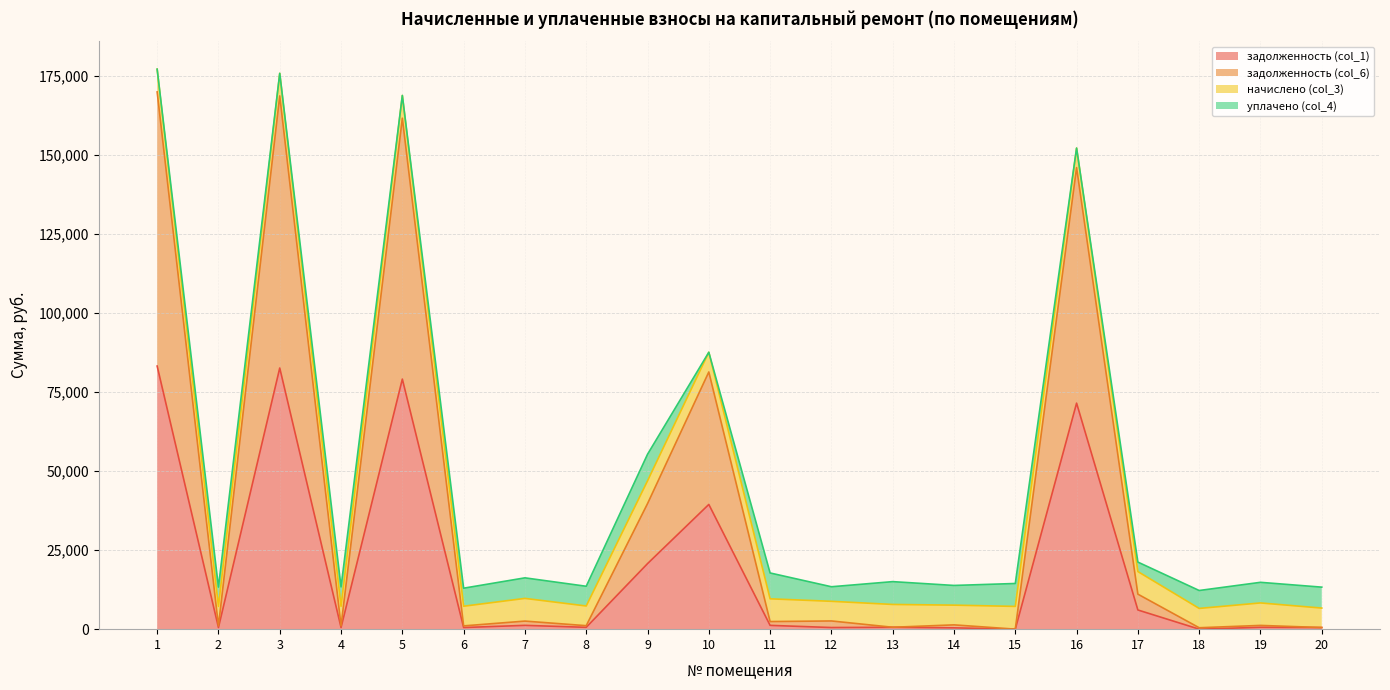

At which category does the chart reach its peak across all series?

1